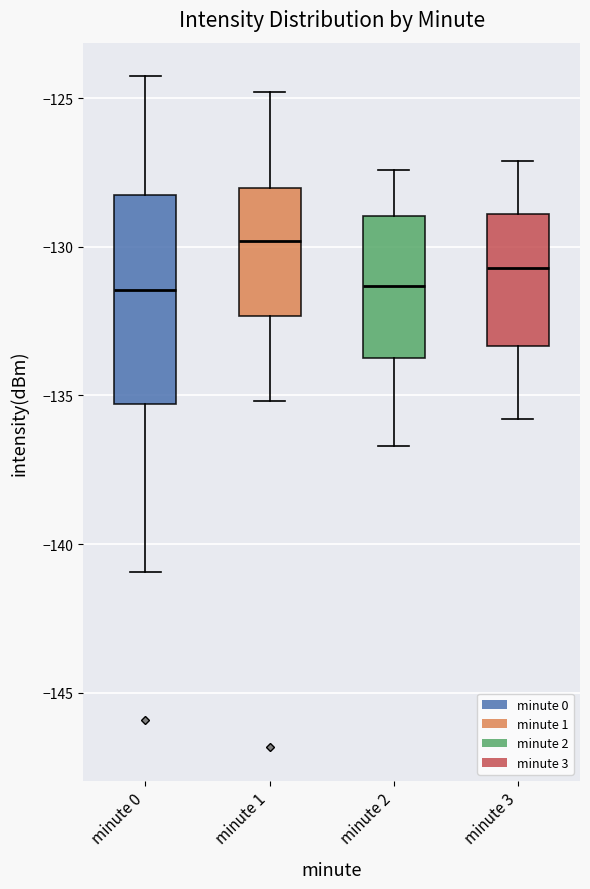

Where does the lower whisker of the box for minute 2 end on the y-axis? The values are not printed on the chart, so give them approximately, as read against the axis.

-136.5